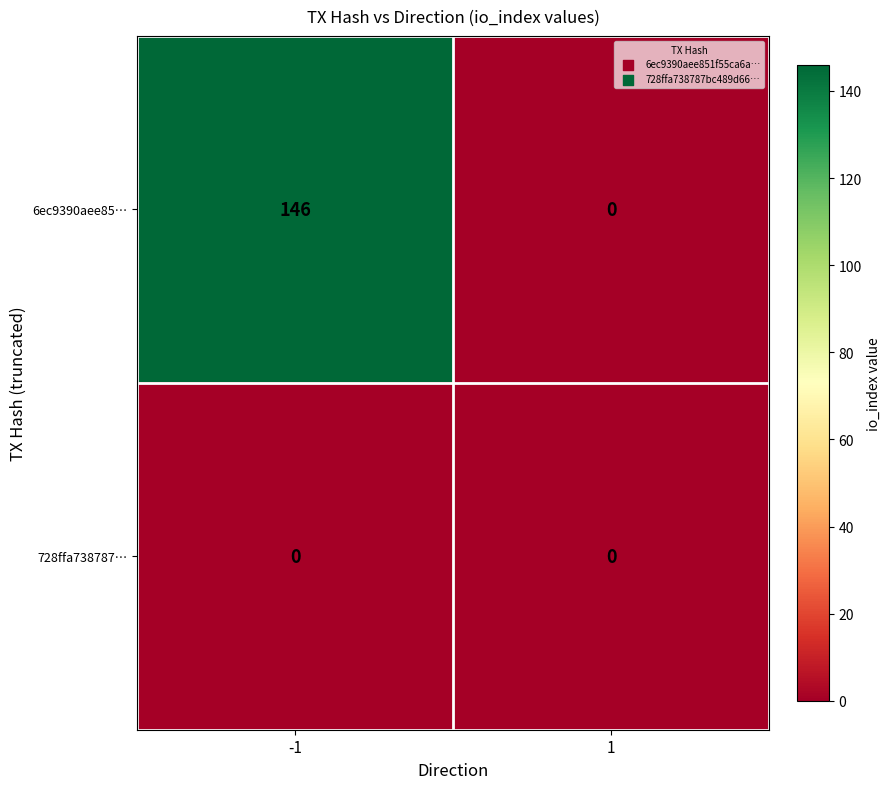

At how many categories does at least one series exceed 111?

1